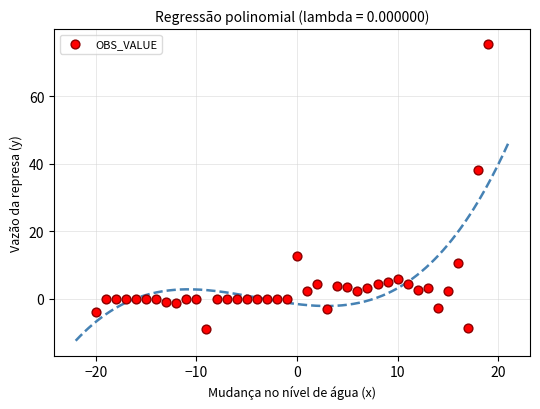

What is the range of Y values (max minus min)?

84.5